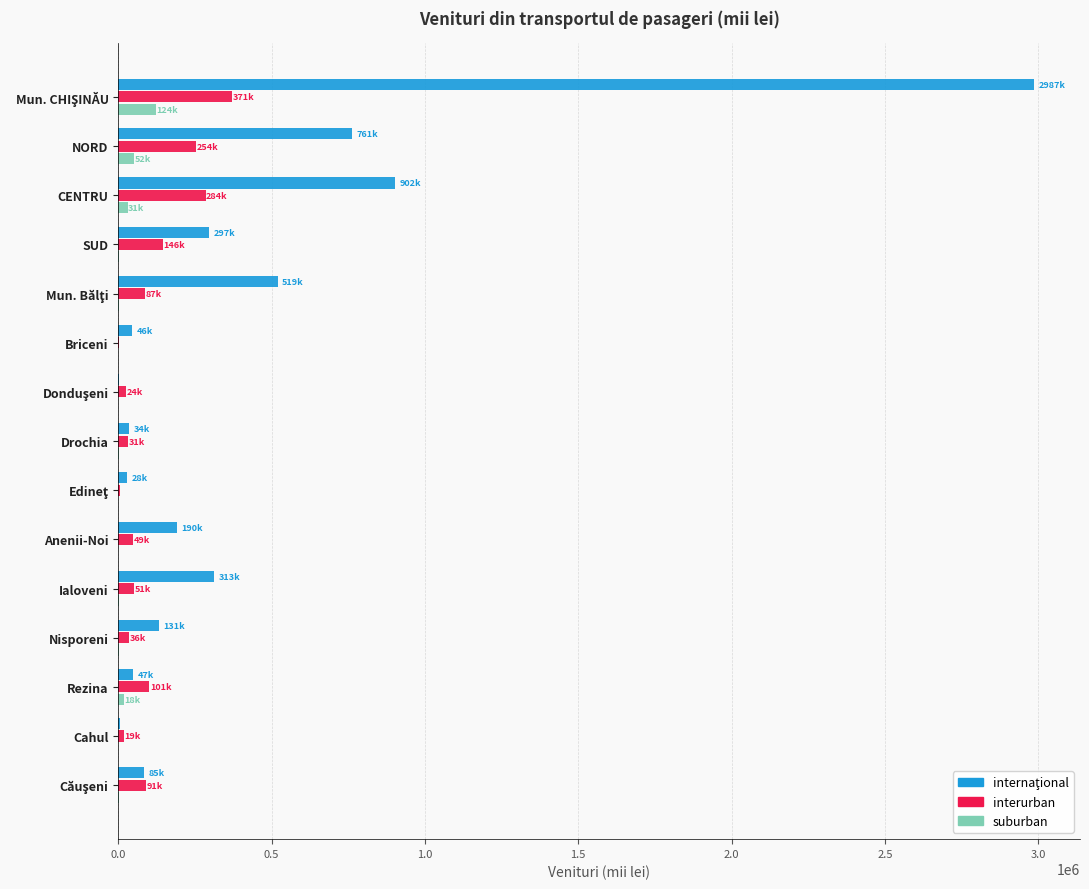

Is it true that interurban equals 145684.9 at SUD?

True